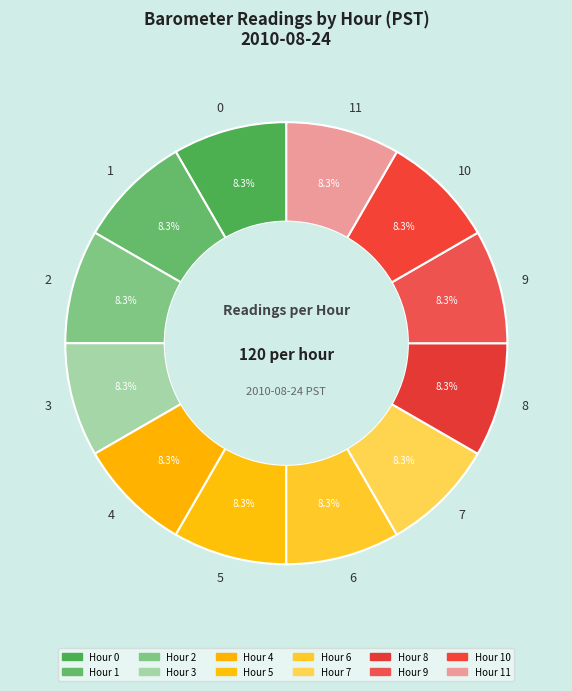

How many segments does this pie chart have?

12